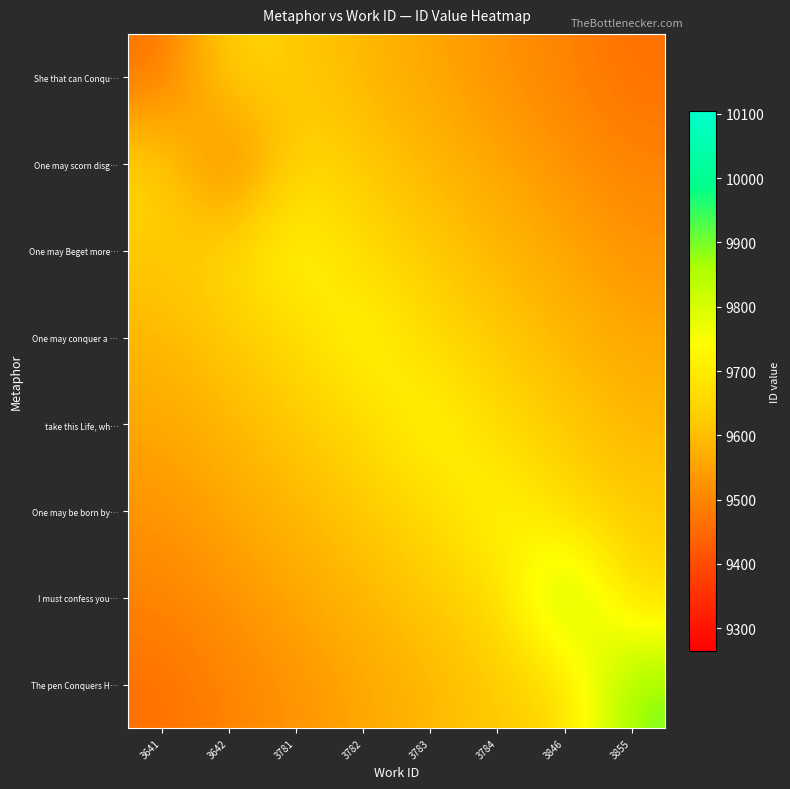

How many series are shown in this chart?

8